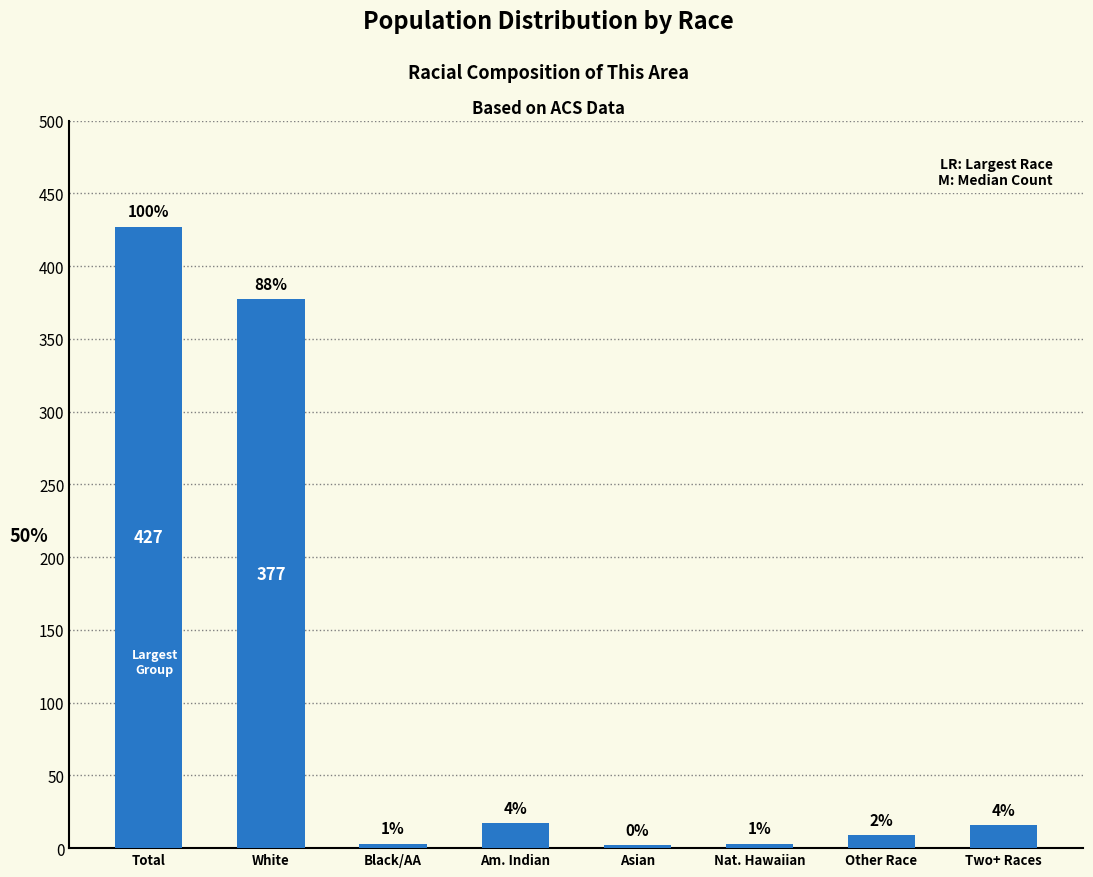

What is the value of the 1st bar from the left?

427